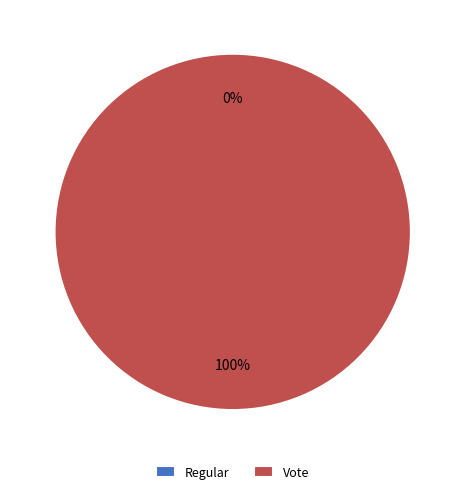

Which category has the biggest portion of the pie?

Vote